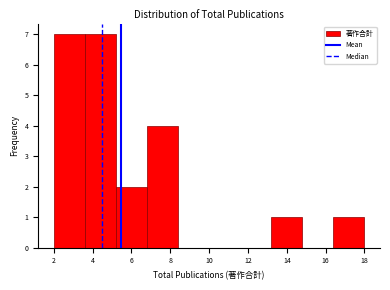

Reading left to right, list every bar in this chart as the range it spans on the x-axis followed by its height. The values are not printed on the chart, so give them approximately, as read against the axis.

2.0 to 3.6: 7
3.6 to 5.2: 7
5.2 to 6.8: 2
6.8 to 8.4: 4
8.4 to 10.0: 0
10.0 to 11.6: 0
11.6 to 13.2: 0
13.2 to 14.8: 1
14.8 to 16.4: 0
16.4 to 18.0: 1